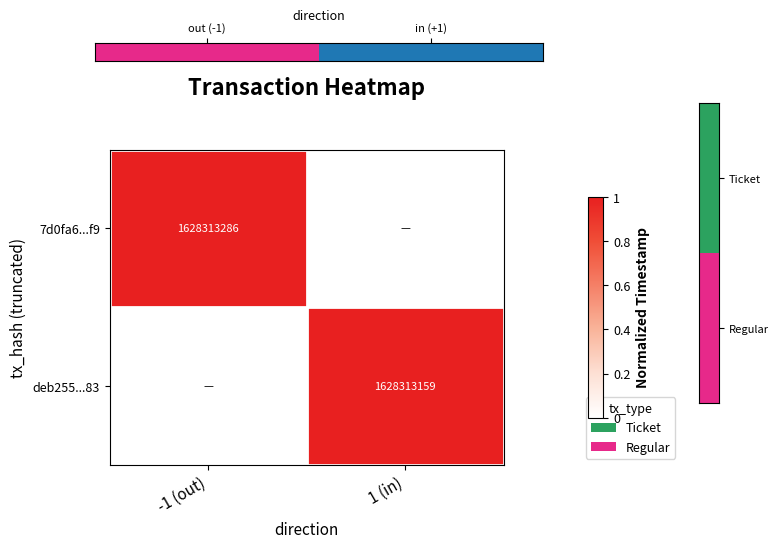

True or false: deb255...83 has a value of 1628313159 at 1 (in).

True